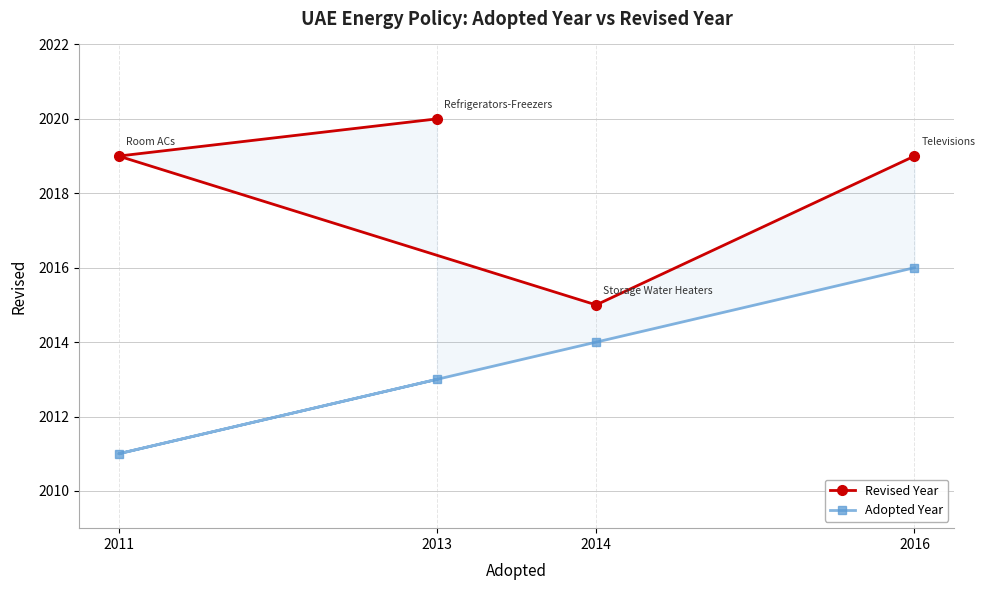

Reading right to left, extract all data points from this chart.

Revised Year: 2016=2019	2014=2015	2011=2019	2013=2020
Adopted Year: 2016=2016	2014=2014	2011=2011	2013=2013